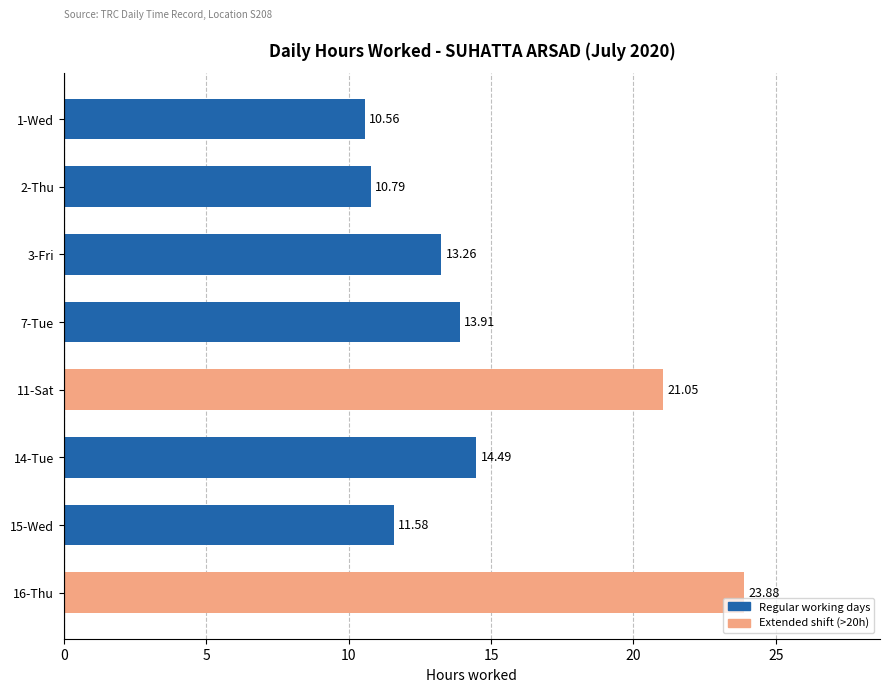

Approximately how many times larger is the value at 3-Fri compared to 16-Thu?

0.6